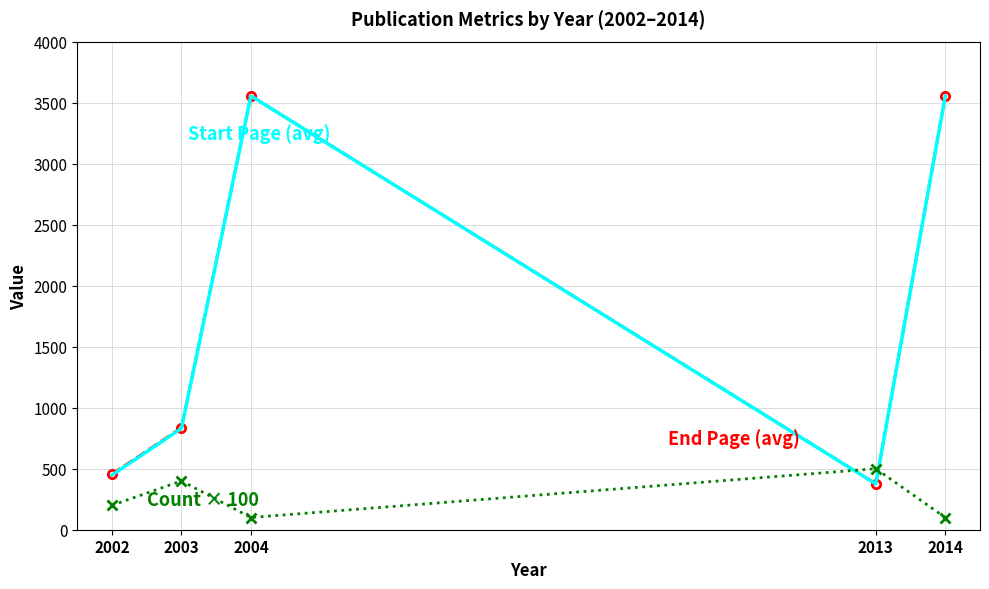

What is the maximum value shown in the chart?

3555